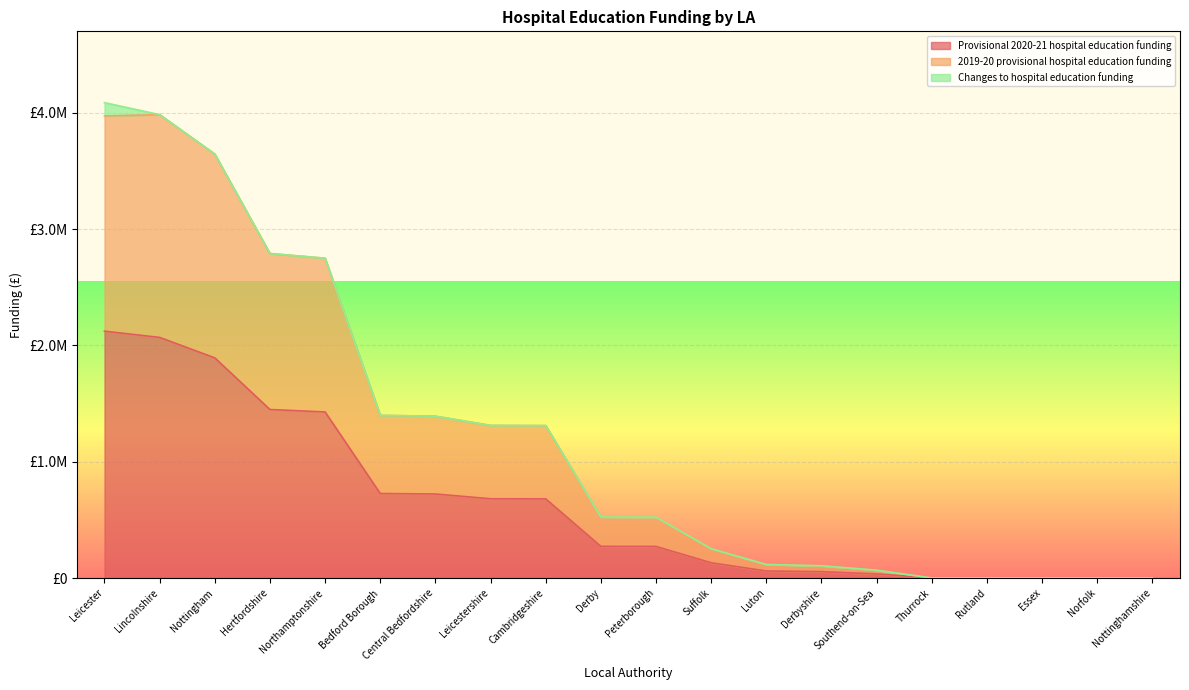

The Provisional 2020-21 hospital education funding series shows 2069439.6 at Lincolnshire. True or false?

True